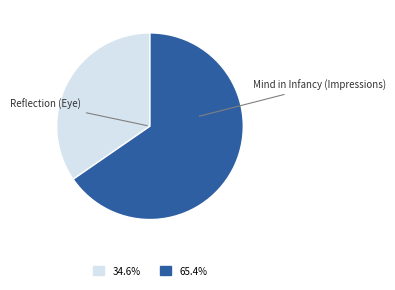

Which has a higher value, Mind in Infancy (Impressions) or Reflection (Eye)?

Mind in Infancy (Impressions)